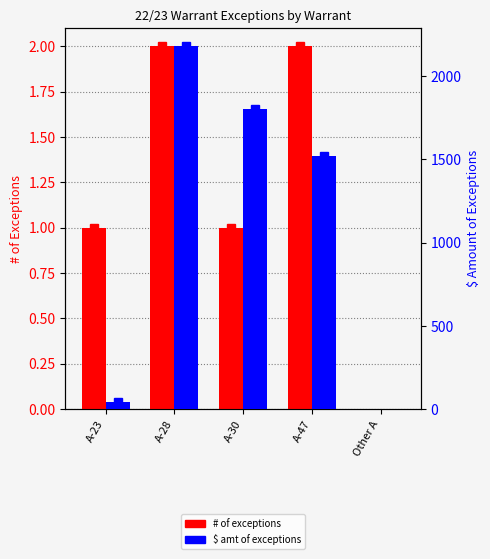

What is the difference between the maximum and minimum values in the $ amt of exceptions series?

2179.0